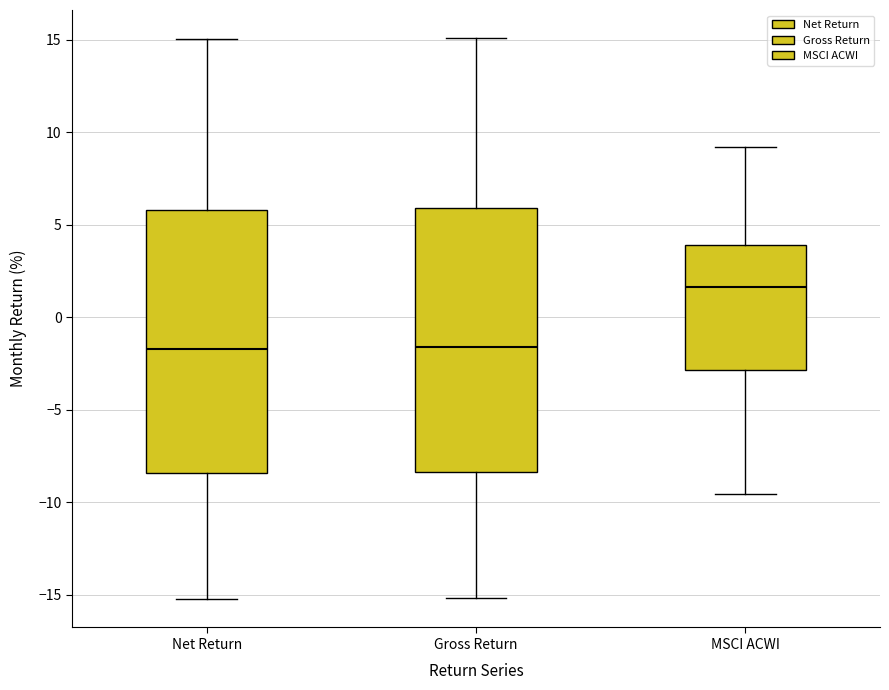

Where does the upper whisker of the box for Net Return end on the y-axis? The values are not printed on the chart, so give them approximately, as read against the axis.

15.0